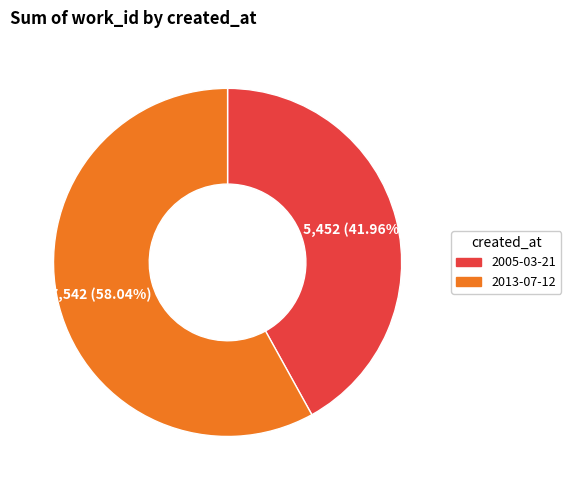

What percentage is the 2005-03-21 slice, to the nearest percent?

42%